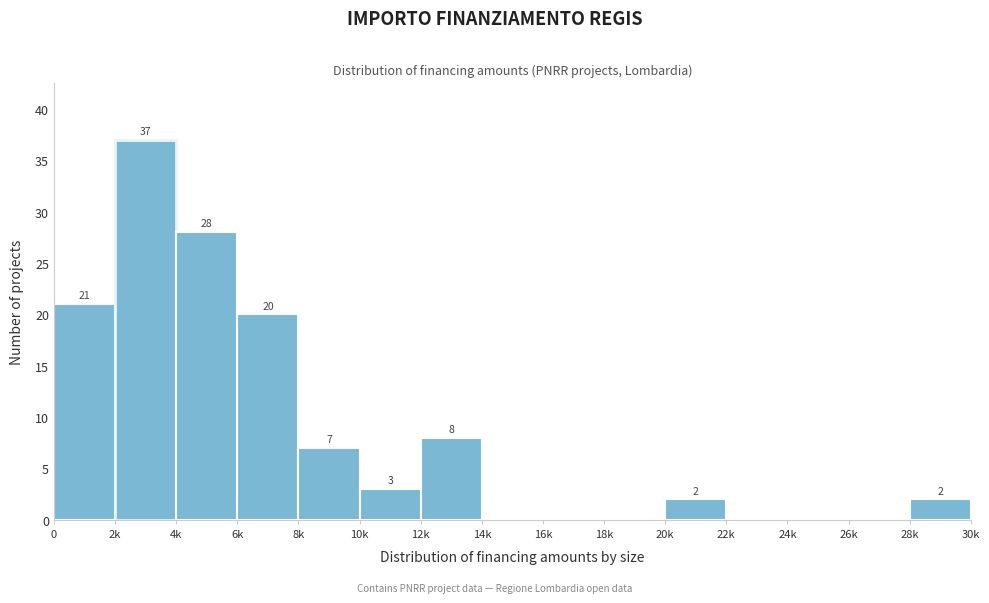

Reading left to right, list all the values displayed in this chart.

0=21	2k=37	4k=28	6k=20	8k=7	10k=3	12k=8	14k=0	16k=0	18k=0	20k=2	22k=0	24k=0	26k=0	28k=2